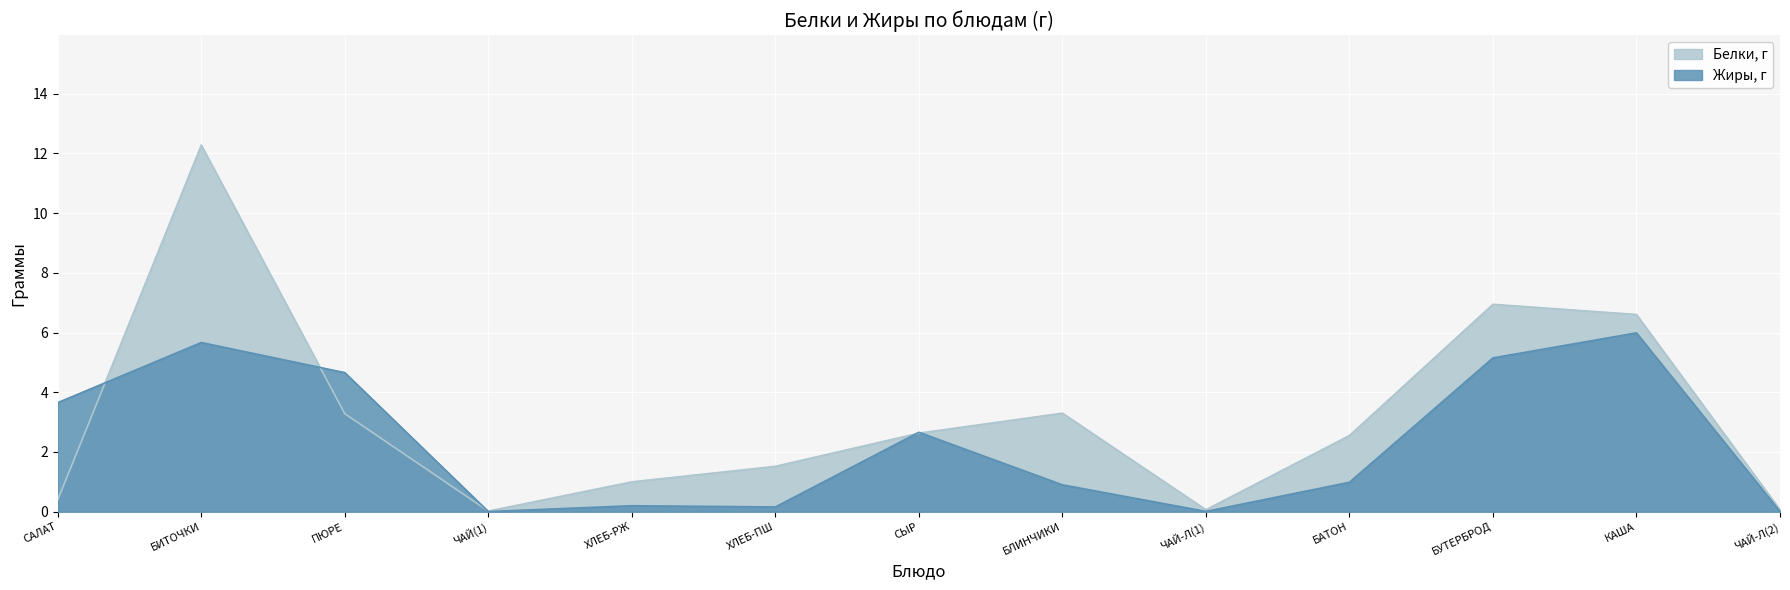

At which label is Белки, г closest to 6?

КАША